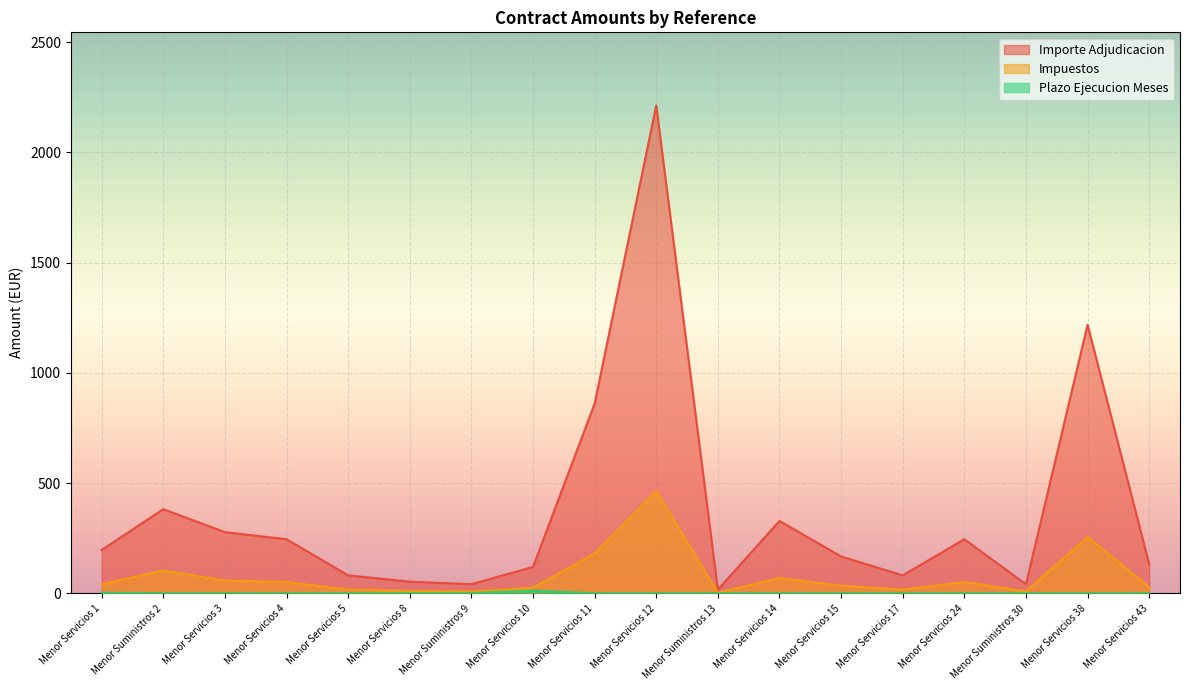

List the labels in order of Importe Adjudicacion value, smallest first.

Menor Suministros 13, Menor Suministros 30, Menor Suministros 9, Menor Servicios 8, Menor Servicios 5, Menor Servicios 17, Menor Servicios 10, Menor Servicios 43, Menor Servicios 15, Menor Servicios 1, Menor Servicios 4, Menor Servicios 24, Menor Servicios 3, Menor Servicios 14, Menor Suministros 2, Menor Servicios 11, Menor Servicios 38, Menor Servicios 12